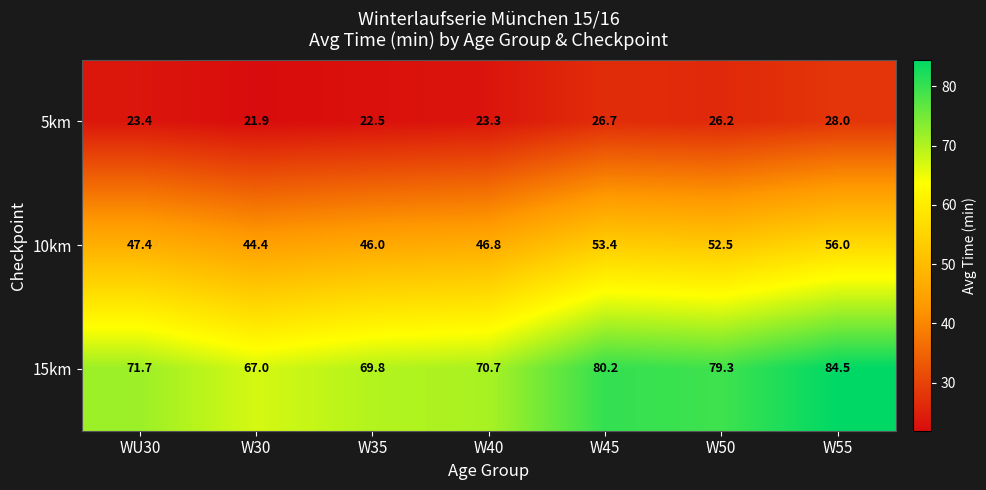

What is the minimum value shown in the chart?

21.9